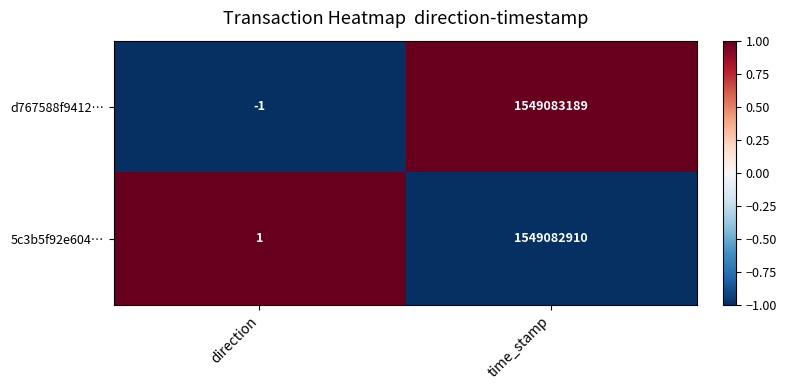

What is the spread (max minus min) of values at time_stamp?

279